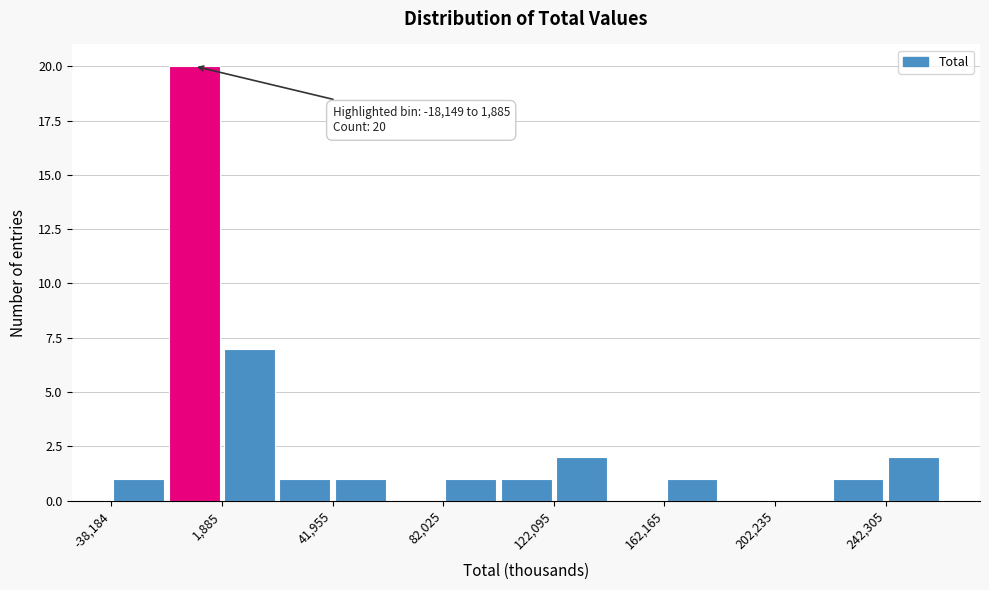

Over which range of the x-axis is the bar tallest?

-20000 to 0